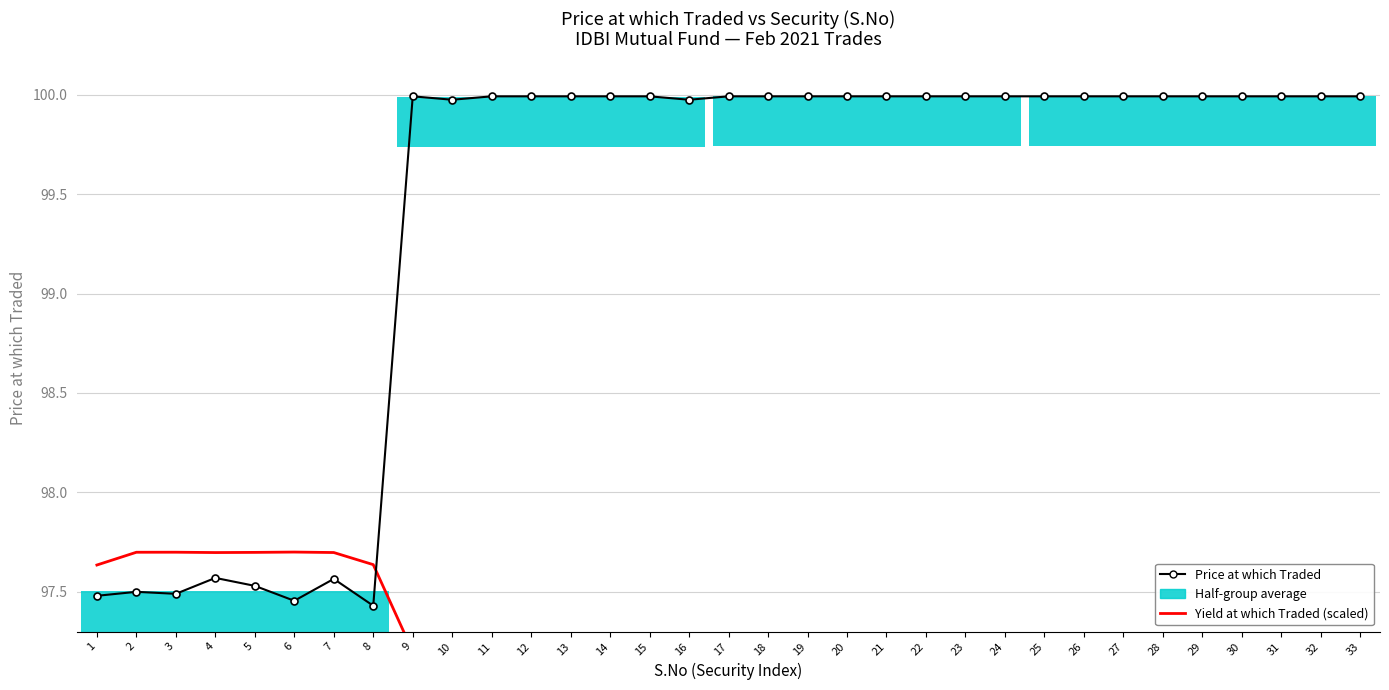

Where is Price at which Traded nearest to the value 98?

4